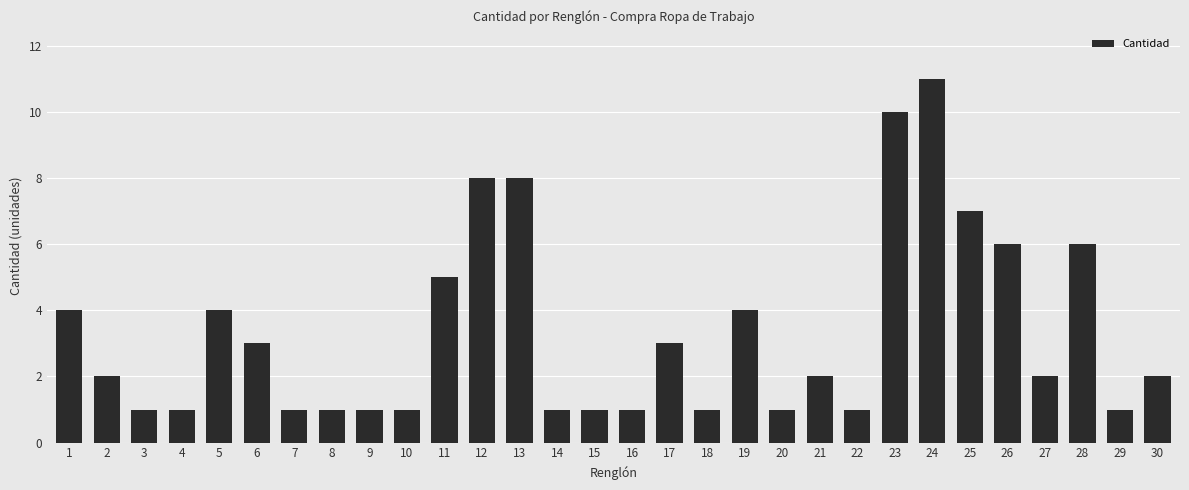

How many values are between 1 and 5?

23